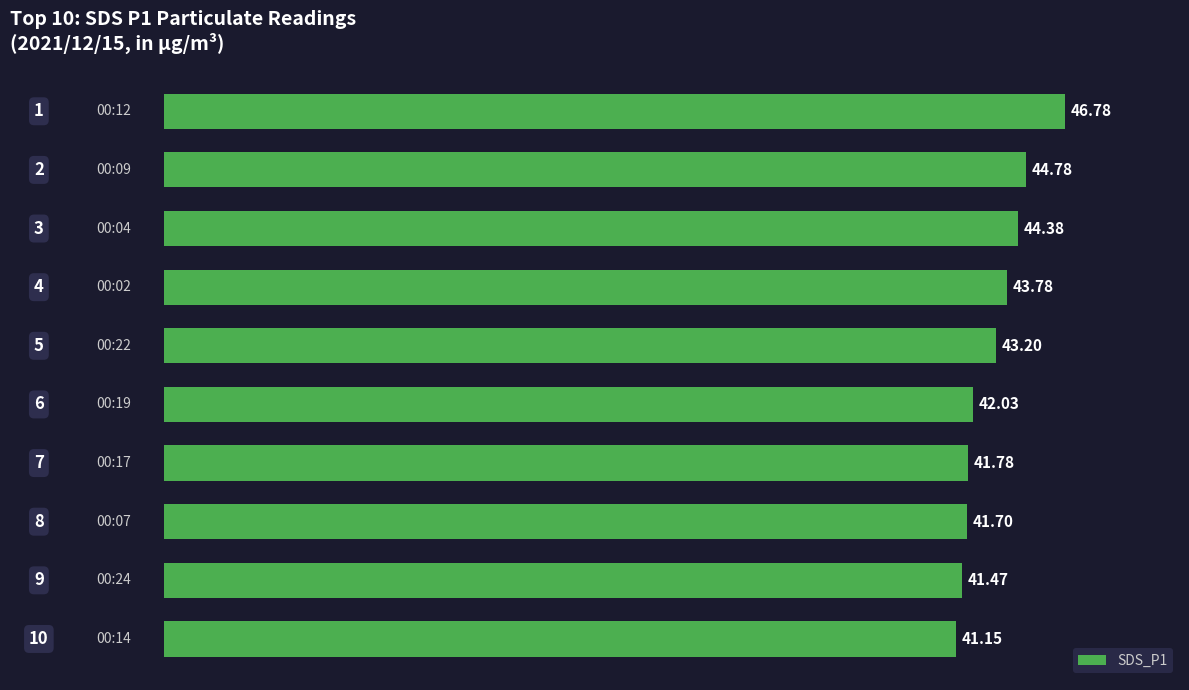

What is the difference between the maximum and second lowest values?

5.3